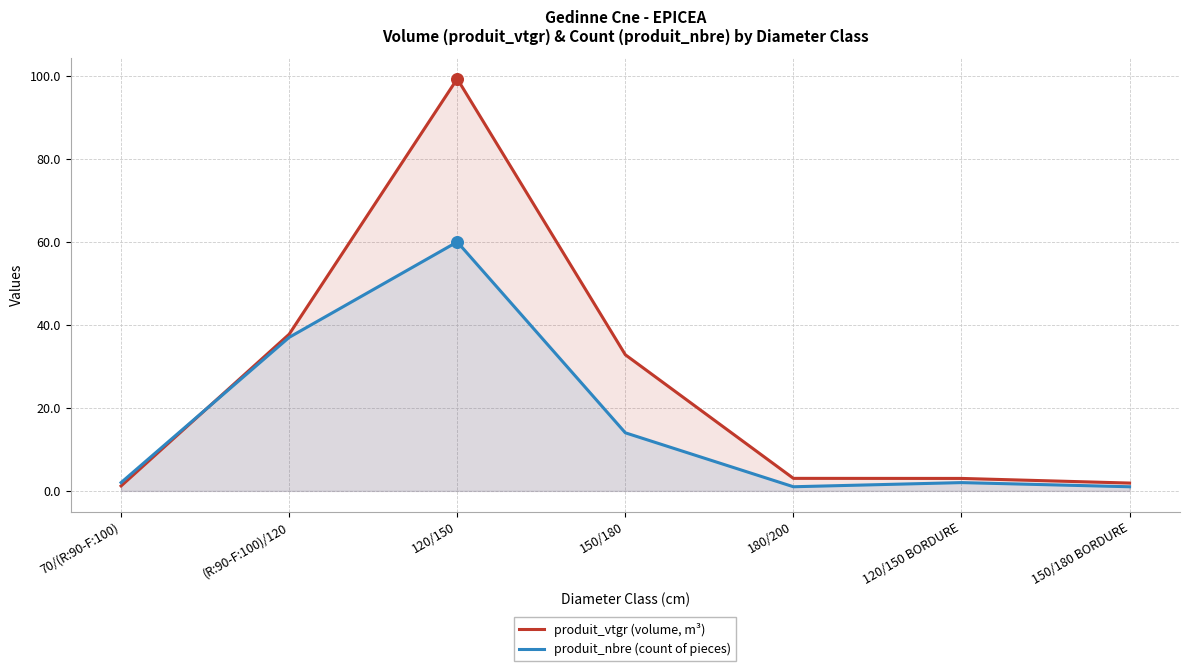

Which series contains the highest Y value?

produit_vtgr